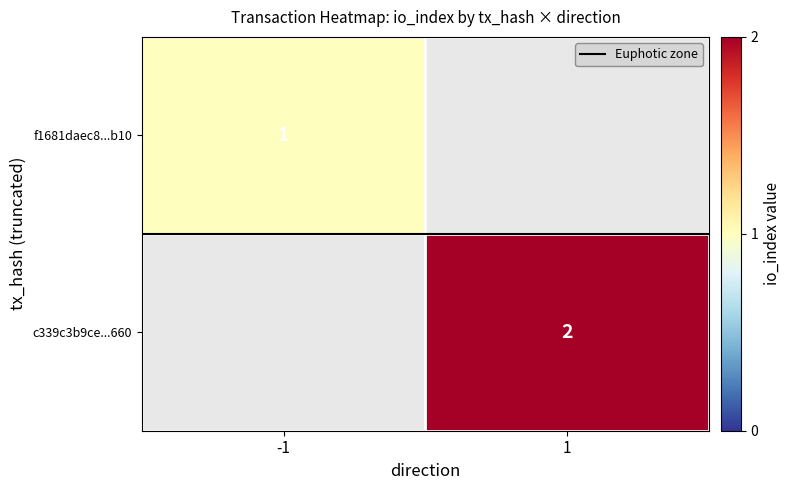

What is the lowest value of the Euphotic zone series?

0.5